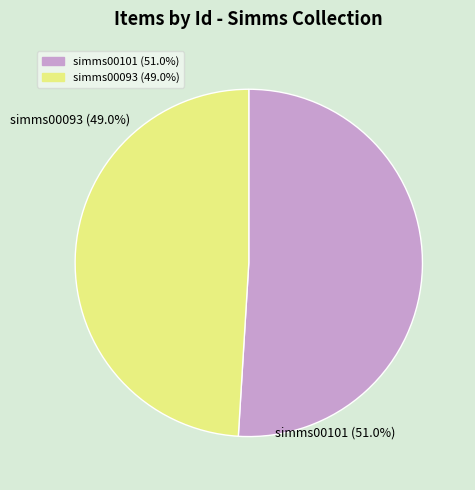

Combined, do simms00093 (49.0%) and simms00101 (51.0%) account for over 50%?

Yes